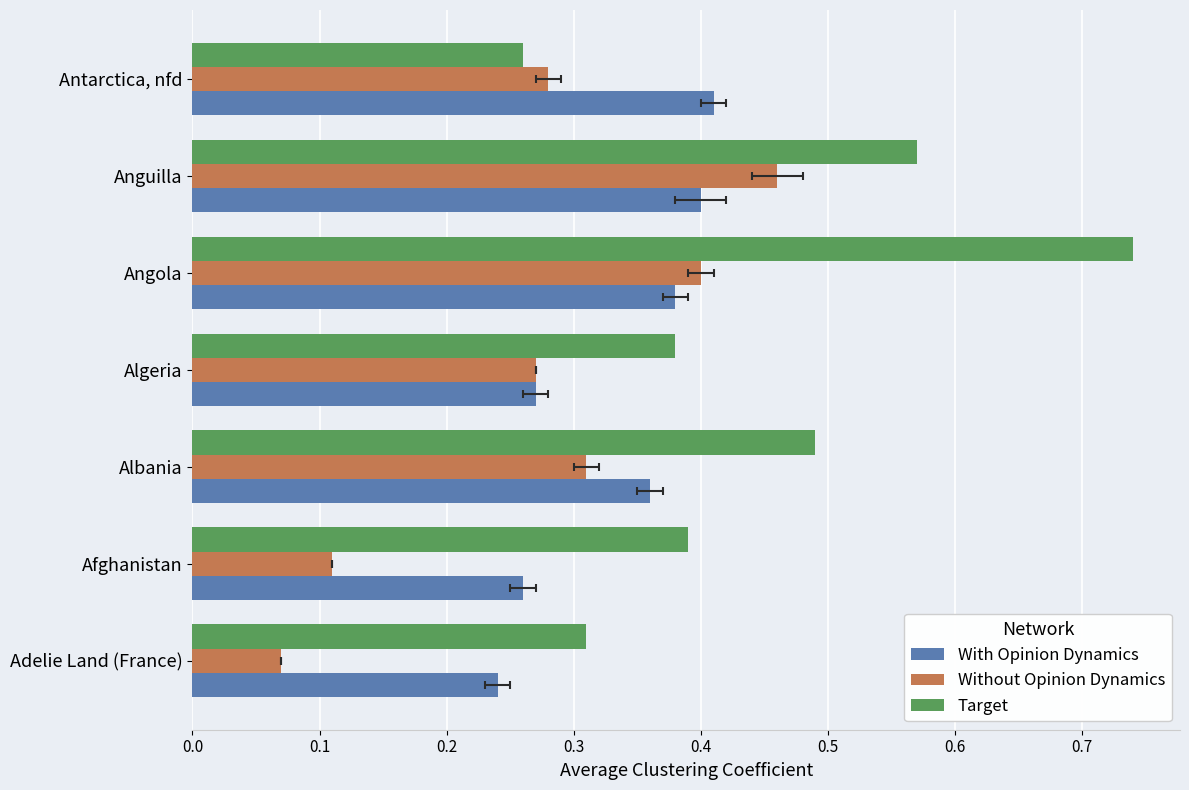

List the series in order of their peak value, lowest first.

With Opinion Dynamics, Without Opinion Dynamics, Target